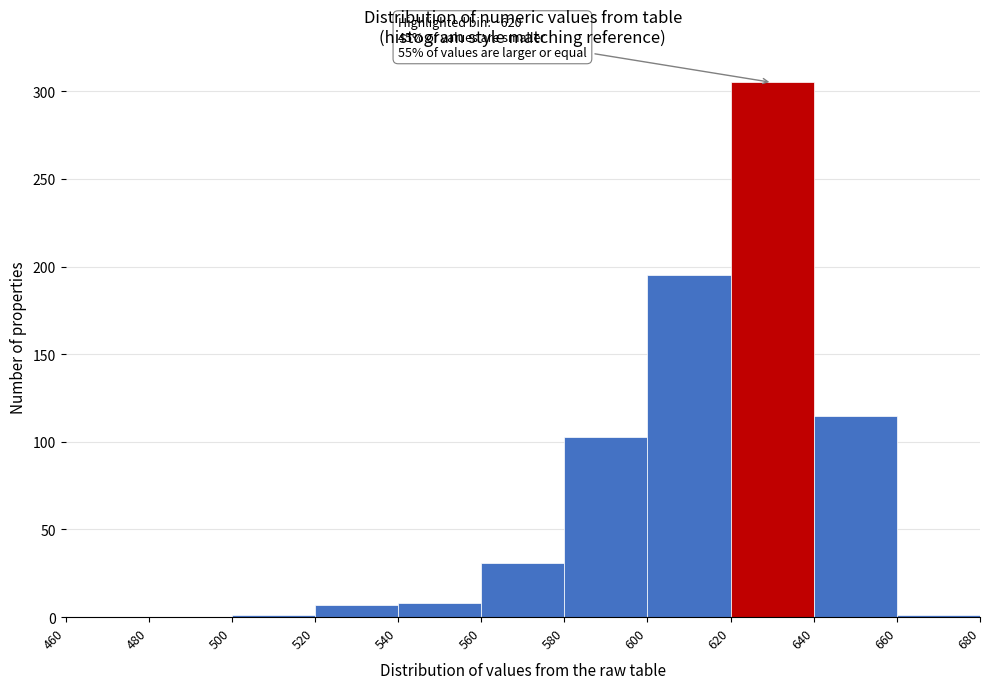

Which range on the x-axis has the tallest bar?

620 to 640